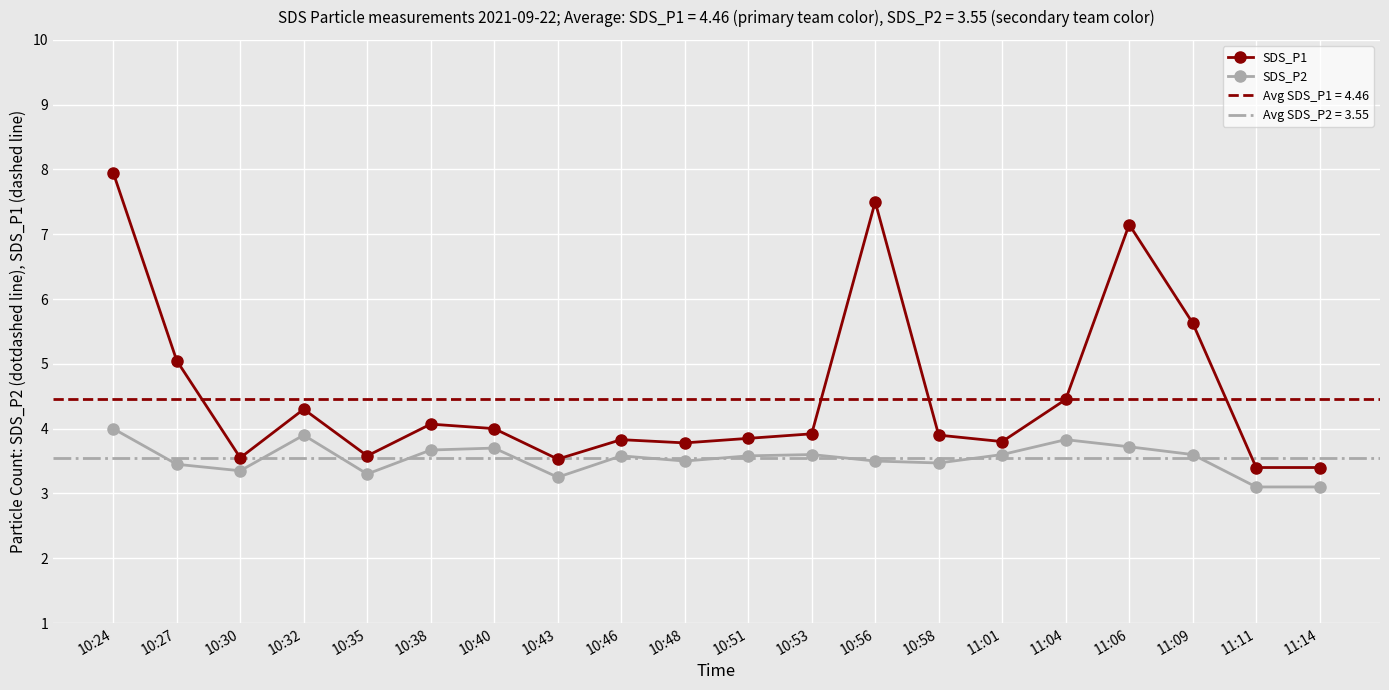

Read the SDS_P2 value at 10:53.

3.6